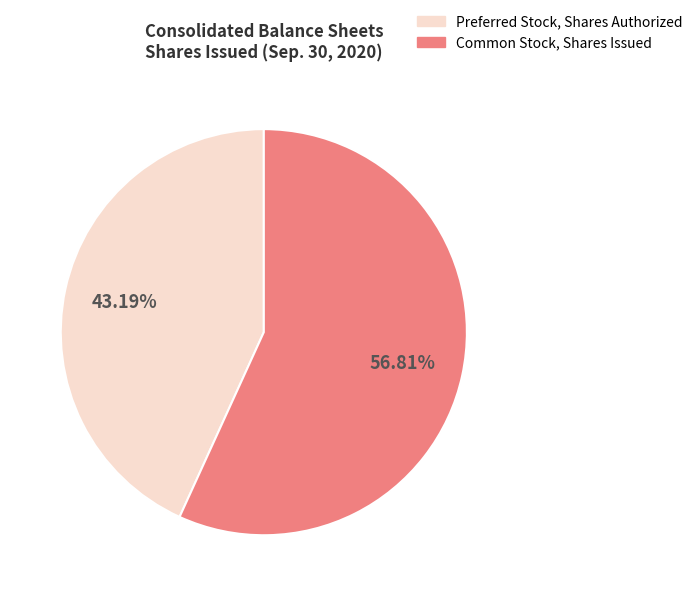

Count the number of slices in the pie.

2